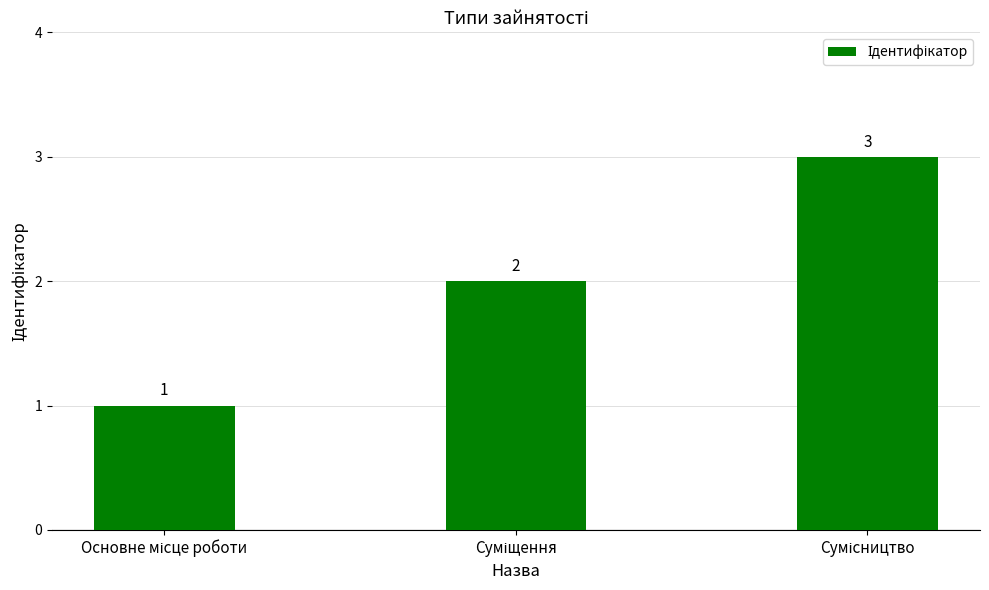

What is the sum of all values?

6